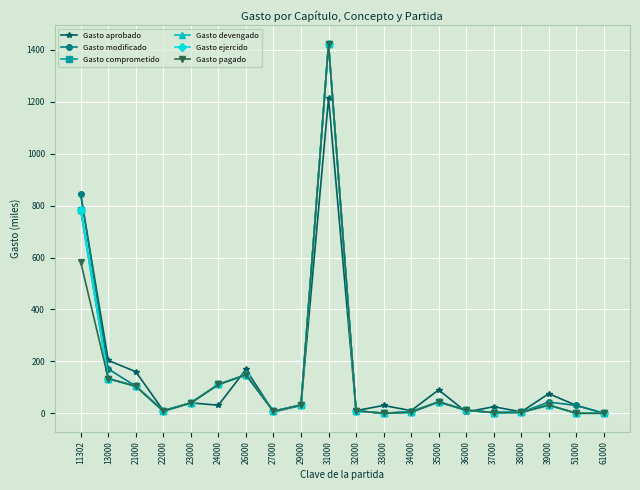

Which series has the widest spread of values?

Gasto modificado